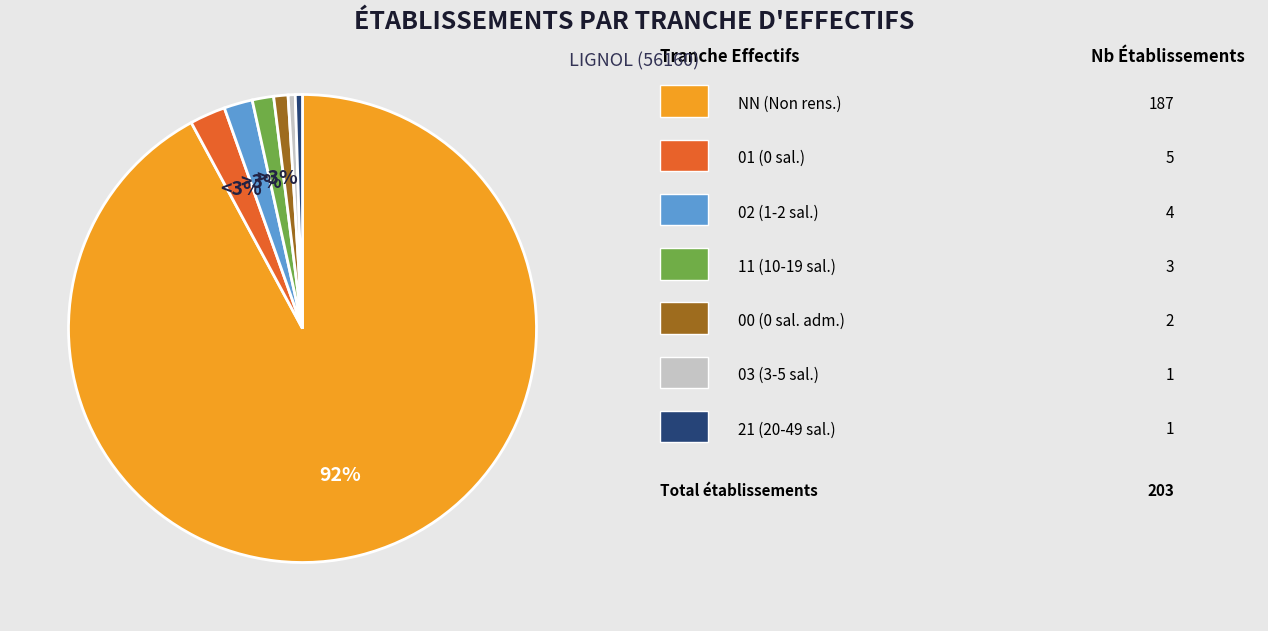

What percentage is NOT represented by NN?

7.9%